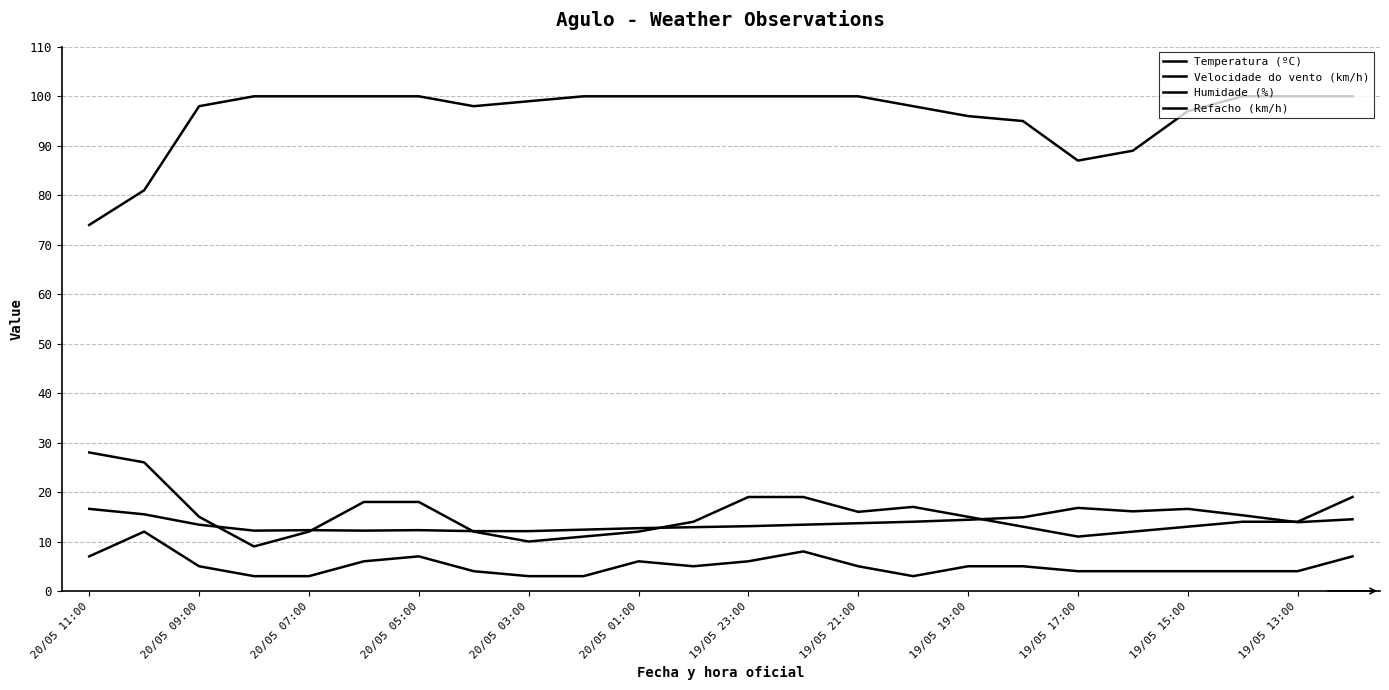

True or false: Velocidade do vento (km/h) and Refacho (km/h) cross at least once.

False